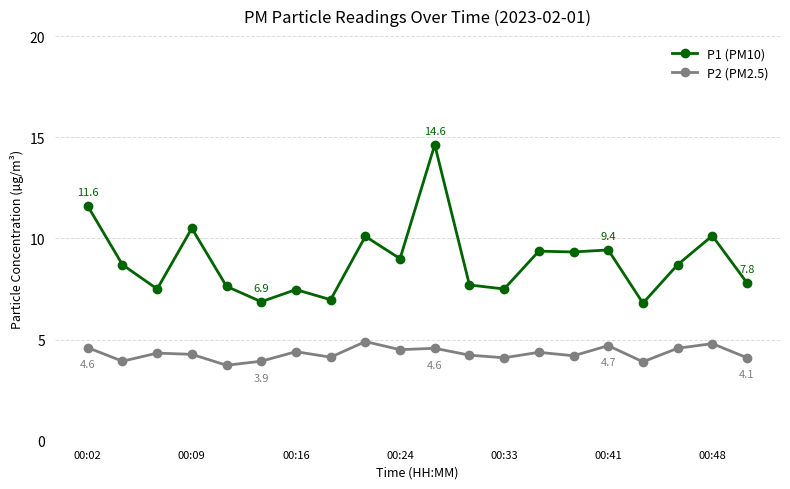

True or false: P2 (PM2.5) and P1 (PM10) cross at least once.

False